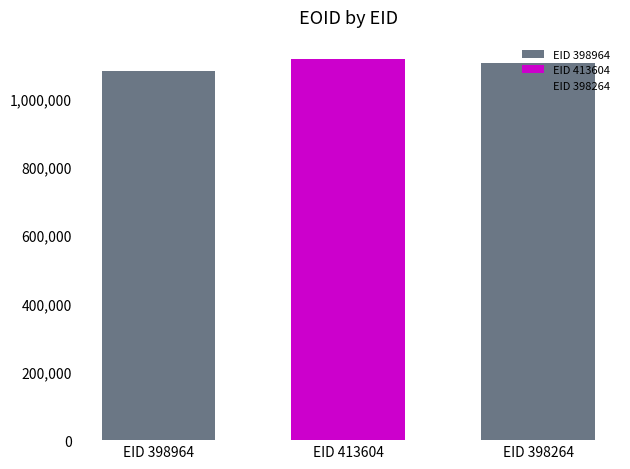

Count the number of data series in this chart.

3